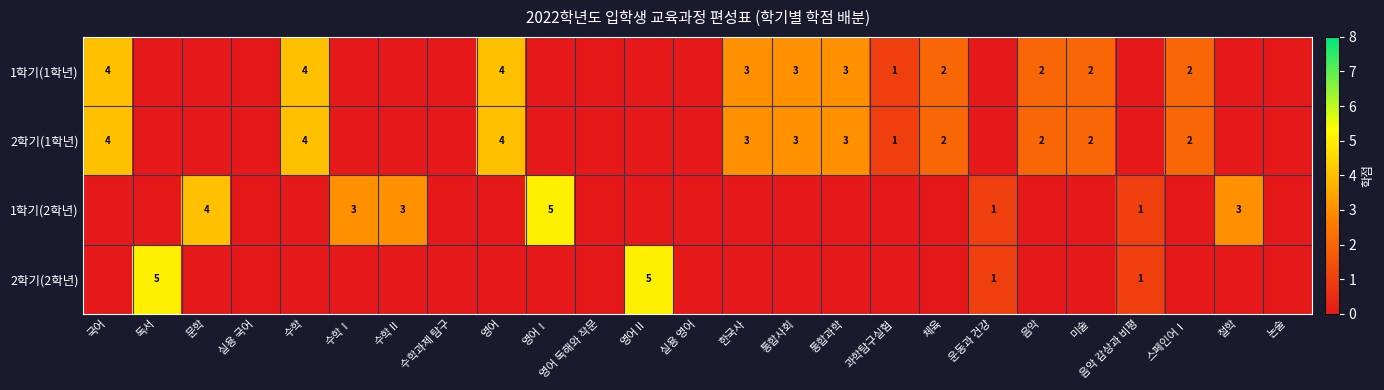

The value of 1학기(1학년) at 한국사 is 3. True or false?

True